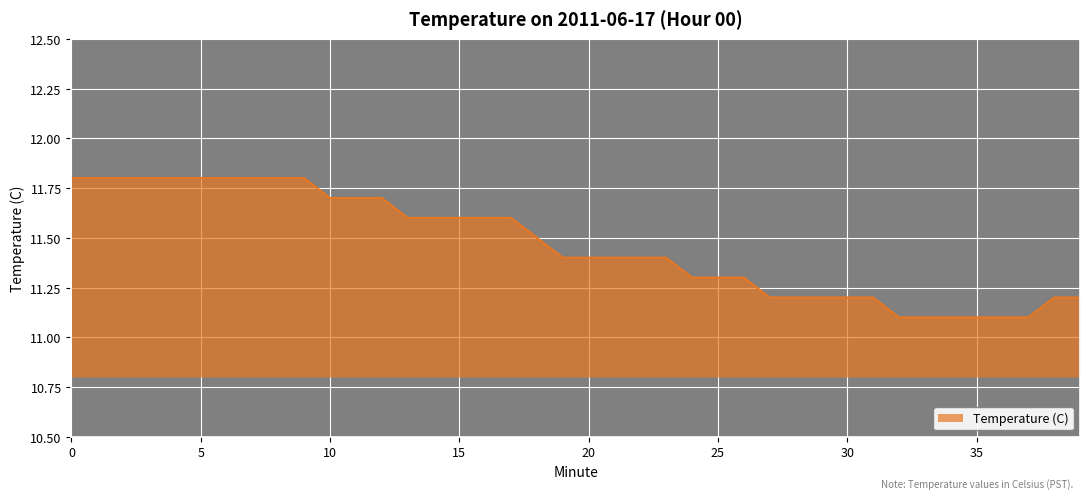

What is the minimum value shown in the chart?

11.1